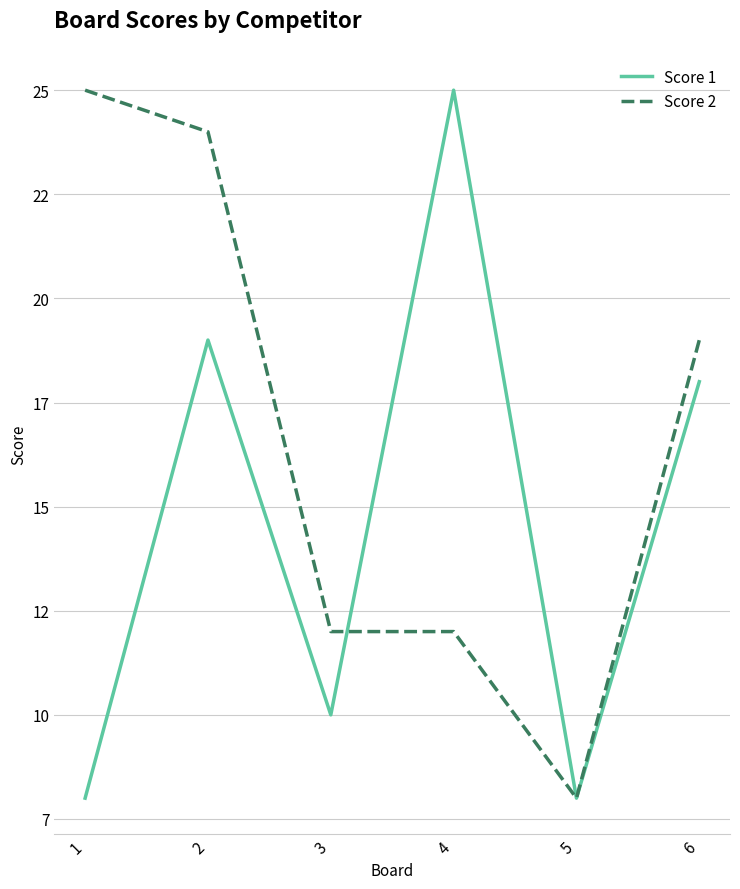

What is the sum of all Score 2 values?

100